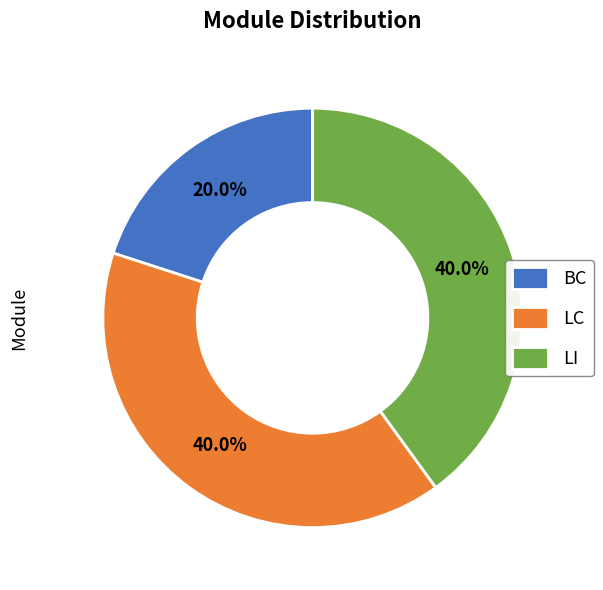

What percentage is the LC slice, to the nearest percent?

40%